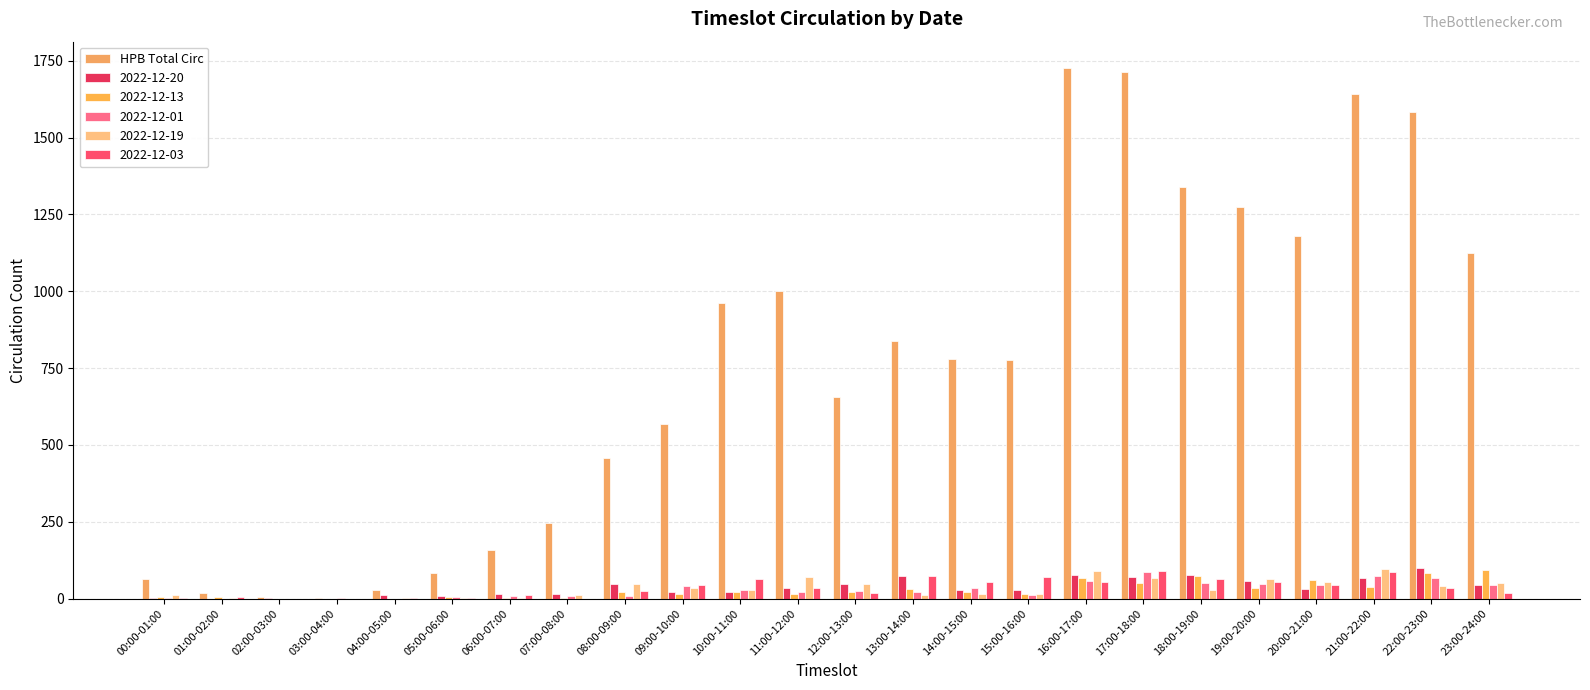

How many categories are shown in the chart?

24